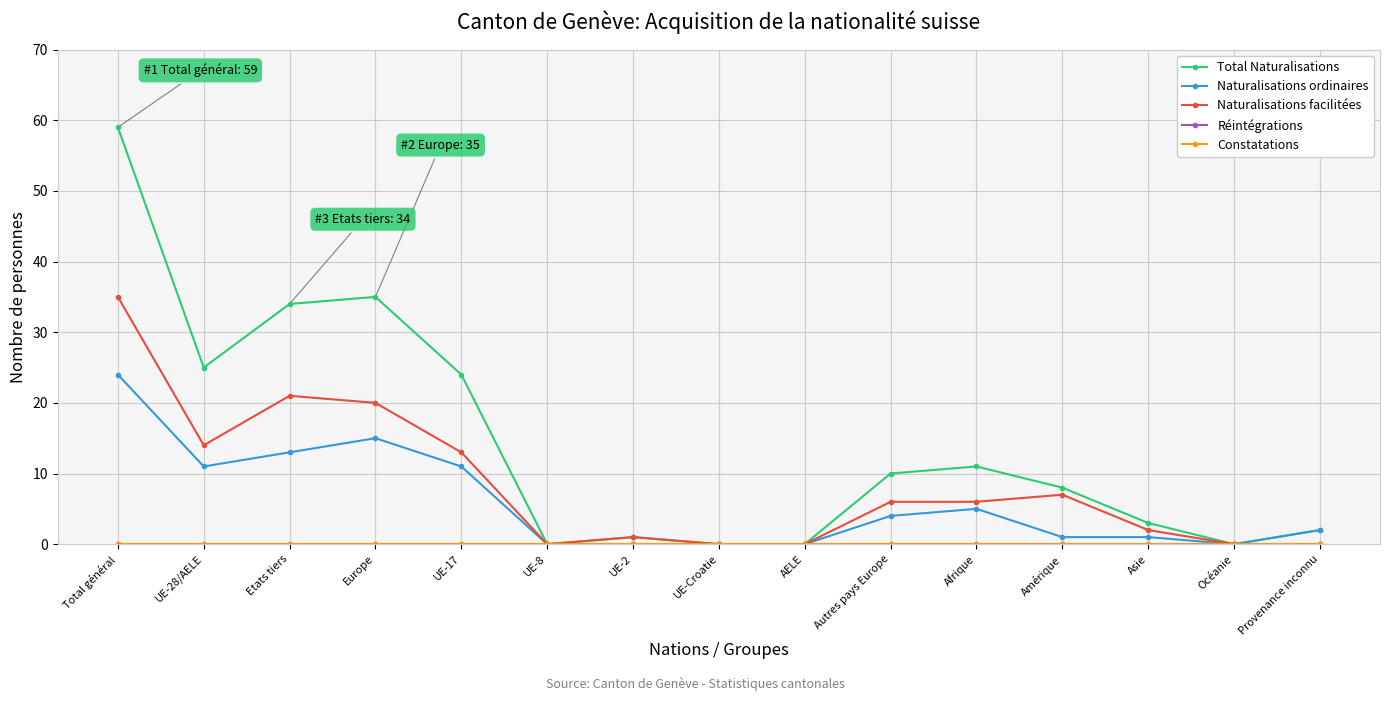

Which category has the lowest value in the Total Naturalisations series?

UE-8